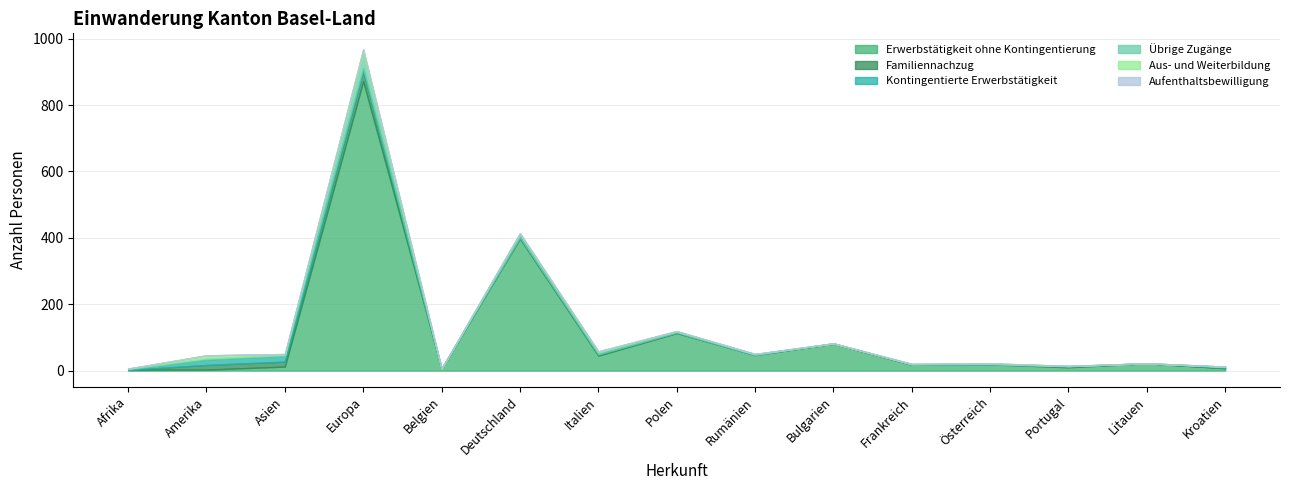

Is it true that Übrige Zugänge equals 1 at Kroatien?

True